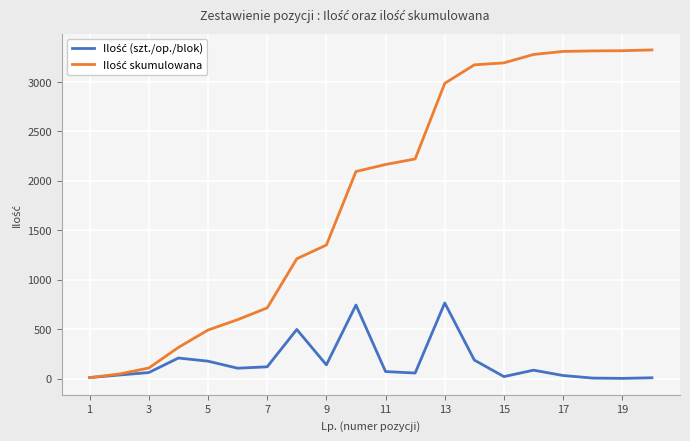

What is the maximum value shown in the chart?

3325